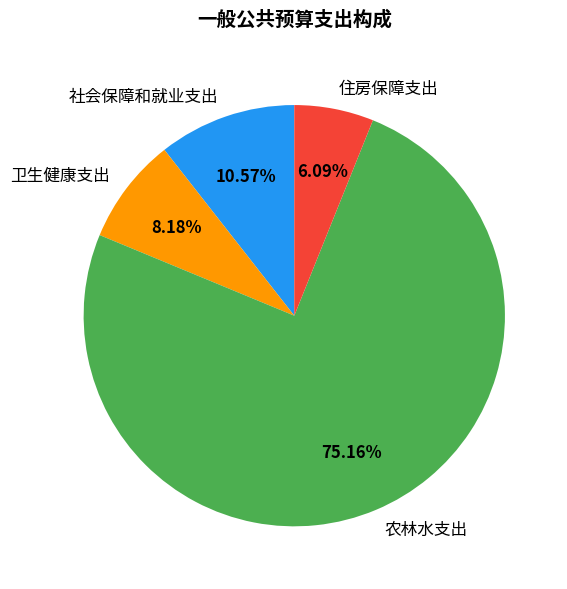

Does 农林水支出 represent more than half of the total?

Yes